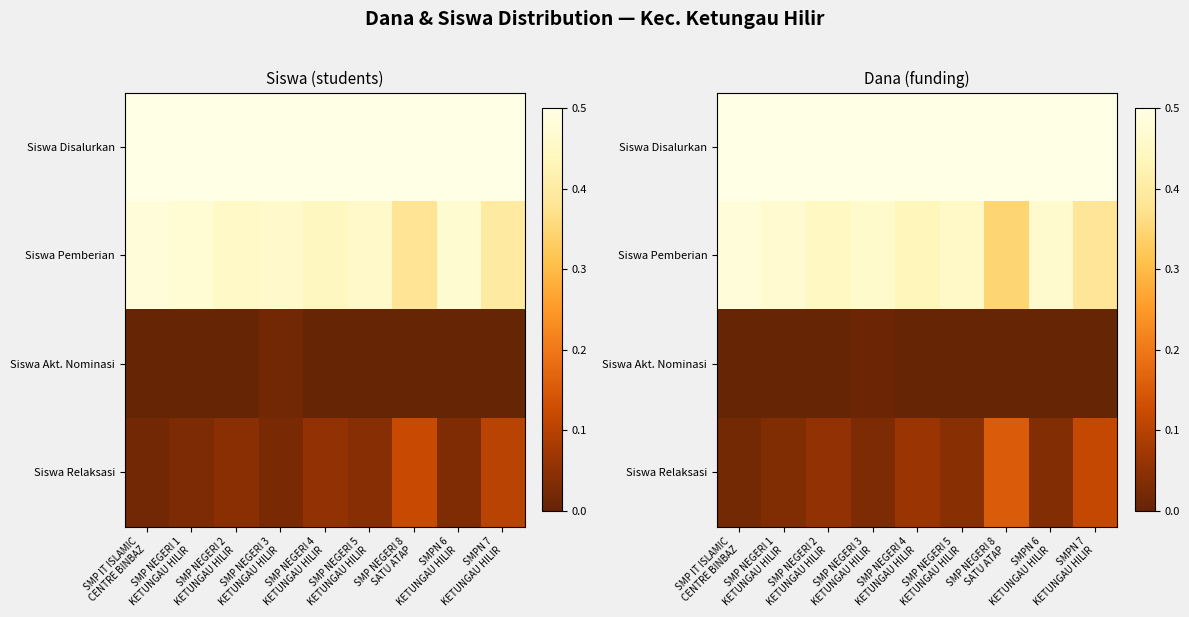

Between SMP NEGERI 8
SATU ATAP and SMP NEGERI 2
KETUNGAU HILIR, which is larger?

SMP NEGERI 8
SATU ATAP